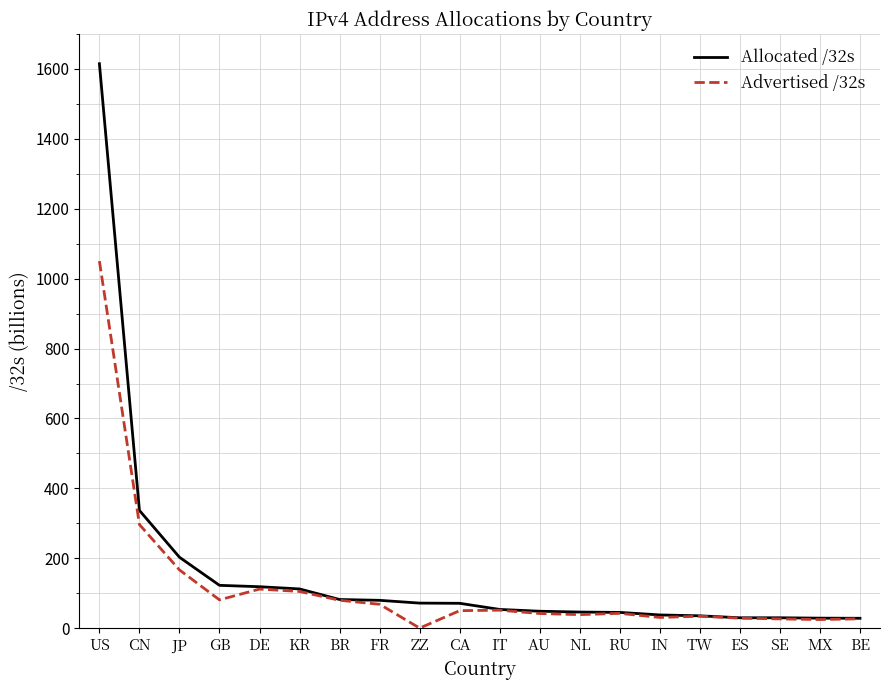

What is the maximum value shown in the chart?

1614.9